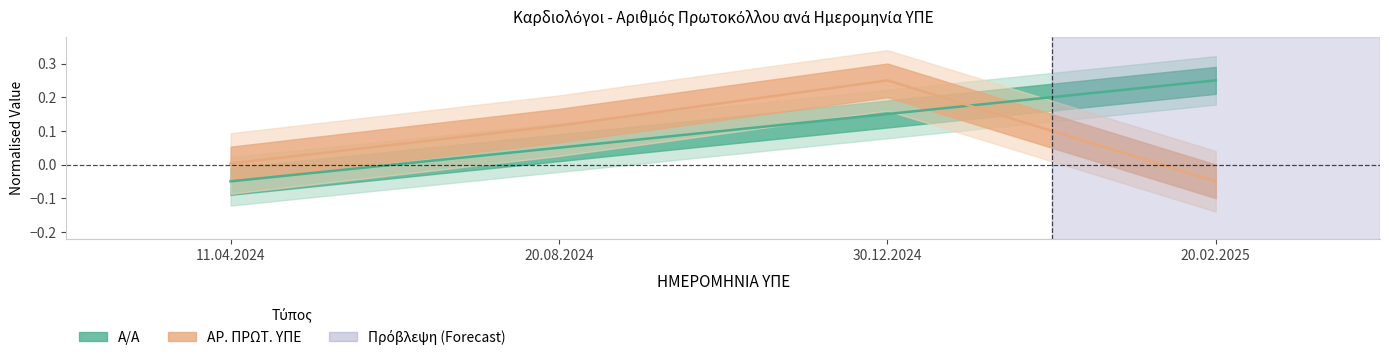

Is it true that Α/Α equals 0.2 at 20.02.2025?

True